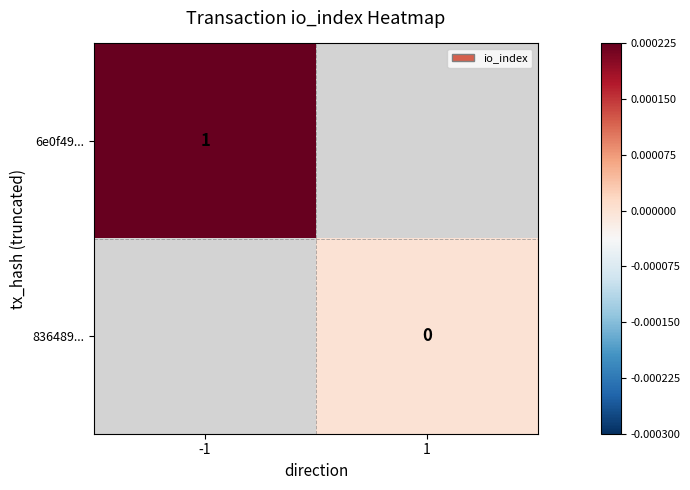

Rank the series at 1 from highest to lowest value.

6e0f49..., 836489...